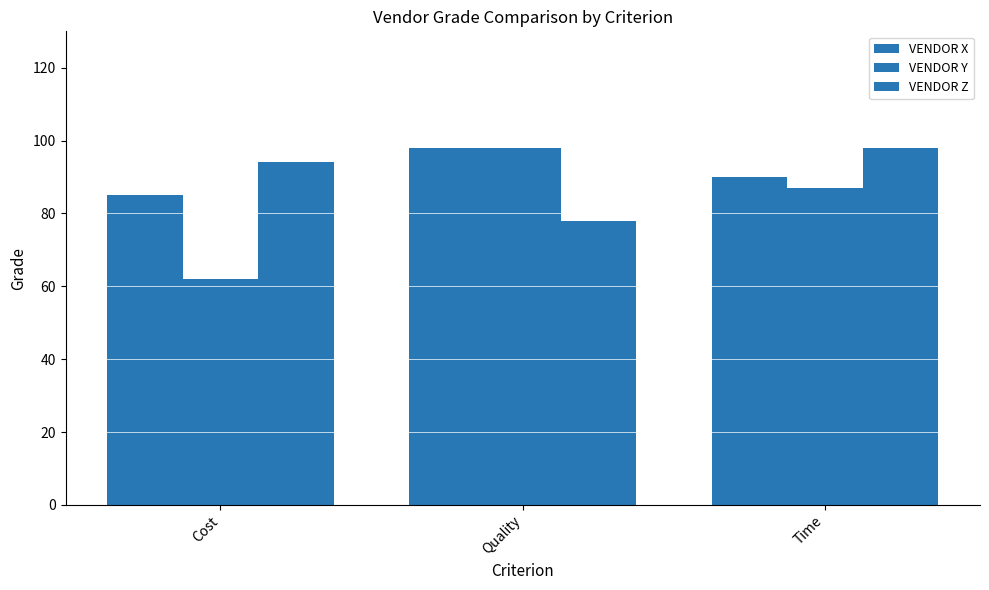

What position from the right is Quality?

2